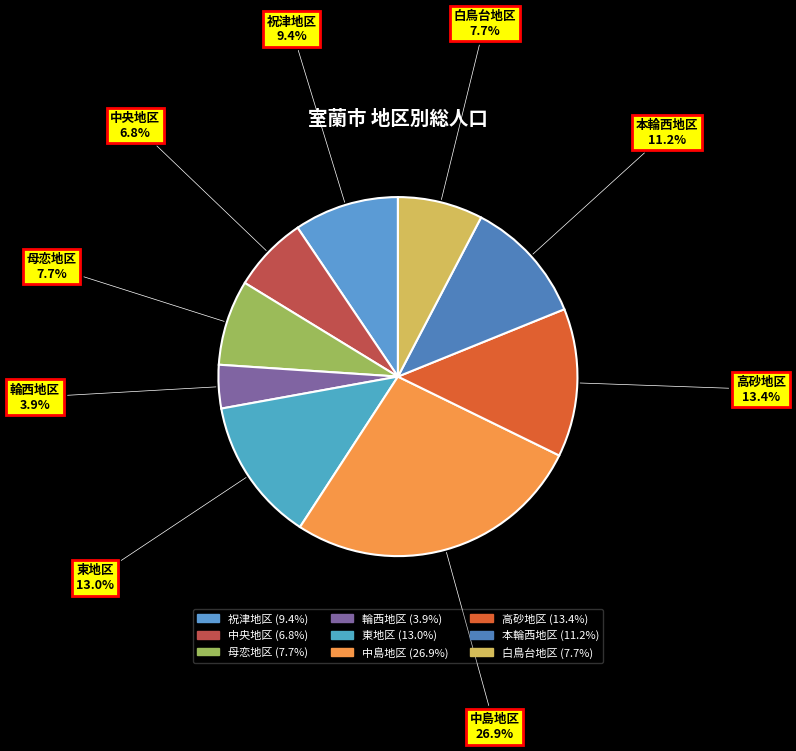

Combined, what portion of the pie is 中央地区 and 白鳥台地区?

14.5%